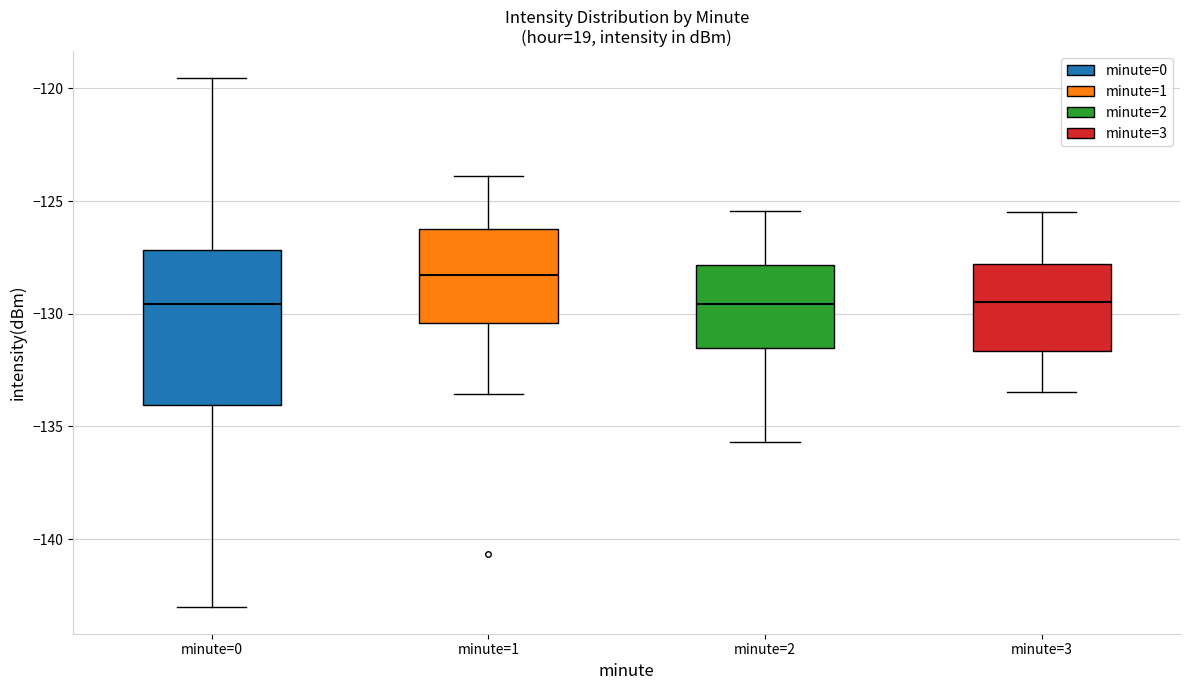

Where does the lower whisker of the box for minute=3 end on the y-axis? The values are not printed on the chart, so give them approximately, as read against the axis.

-133.5